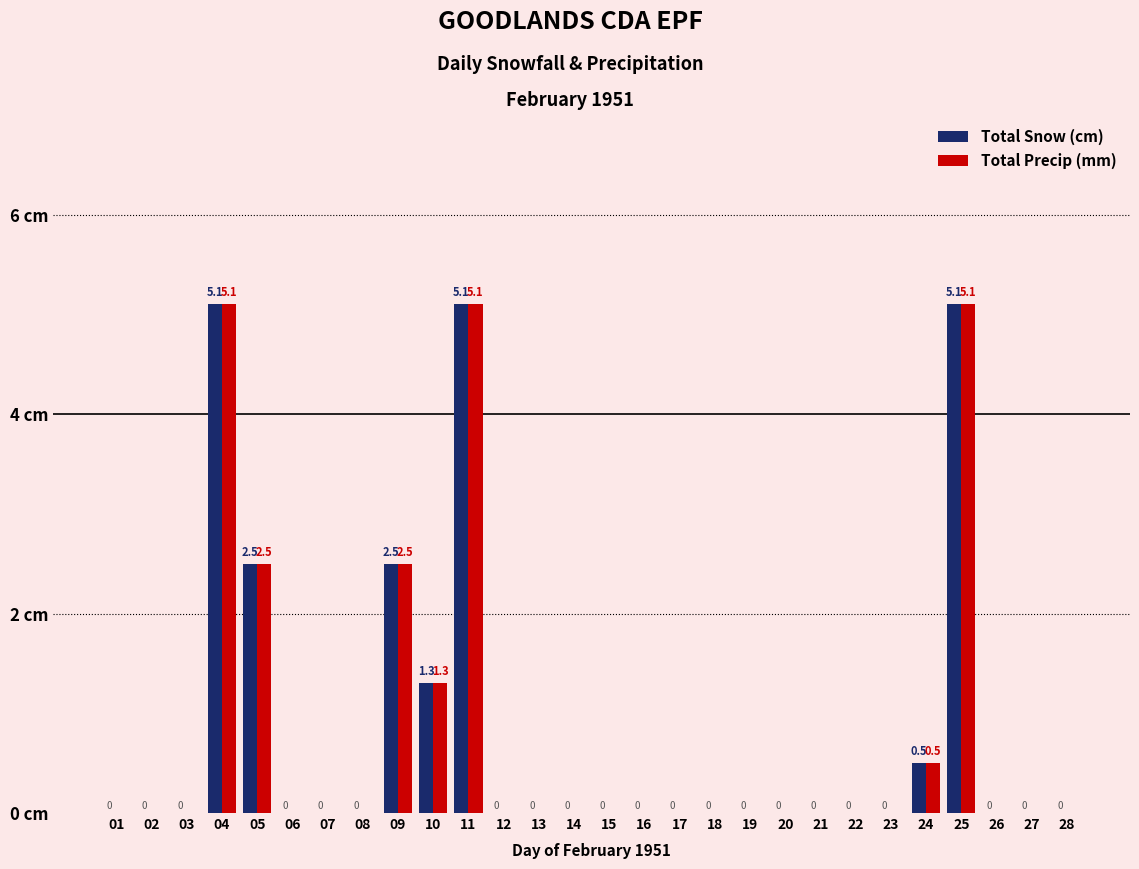

Are the bars grouped side by side (vs. stacked)?

Yes